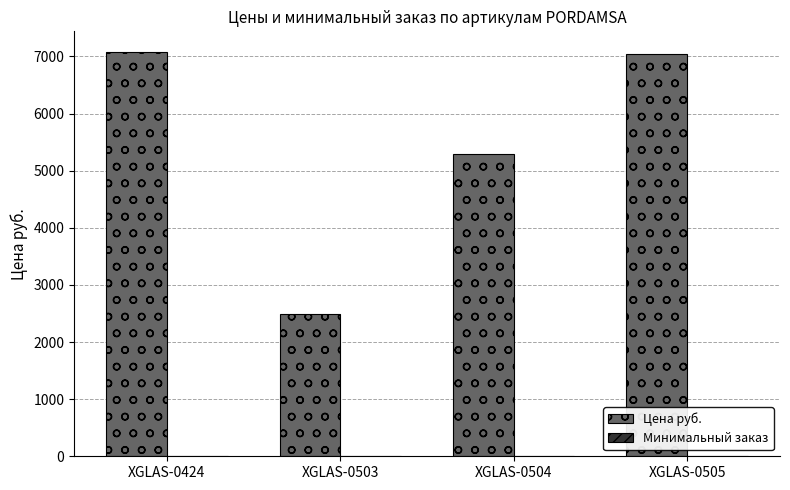

How many groups of bars are there?

4